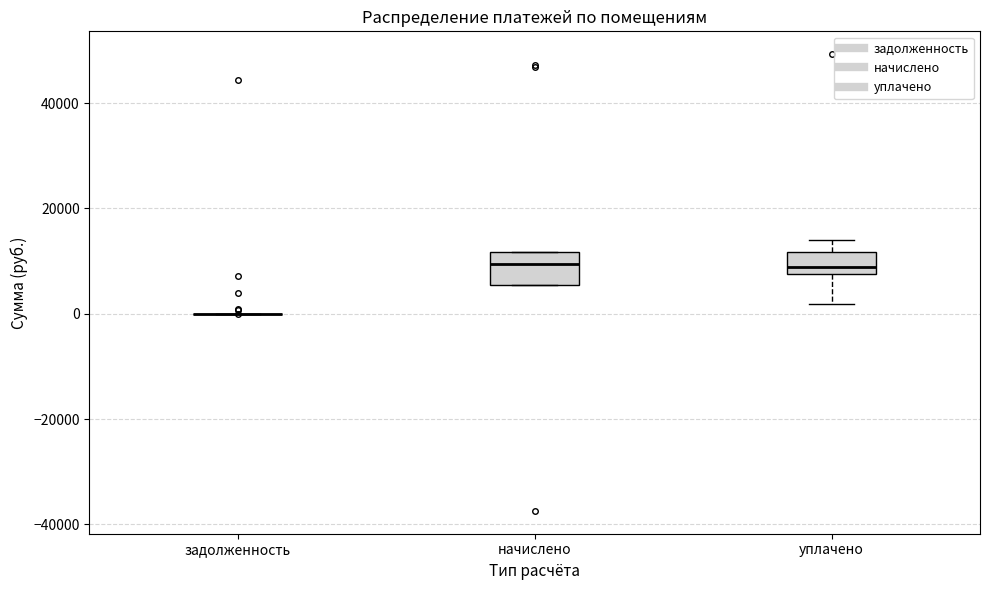

Reading left to right, transcribe this box plot: for each box, give where its median line is, the range the box spans, and where its two whiskers end, as read against the y-axis. The values are not printed on the chart, so give them approximately, as read against the axis.

задолженность: box collapsed to a line at 0, whiskers 0 to 0
начислено: median 10000, box 6000 to 12000, whiskers 6000 to 12000
уплачено: median 8000 (just above the box's lower edge), box 8000 to 12000, whiskers 2000 to 14000